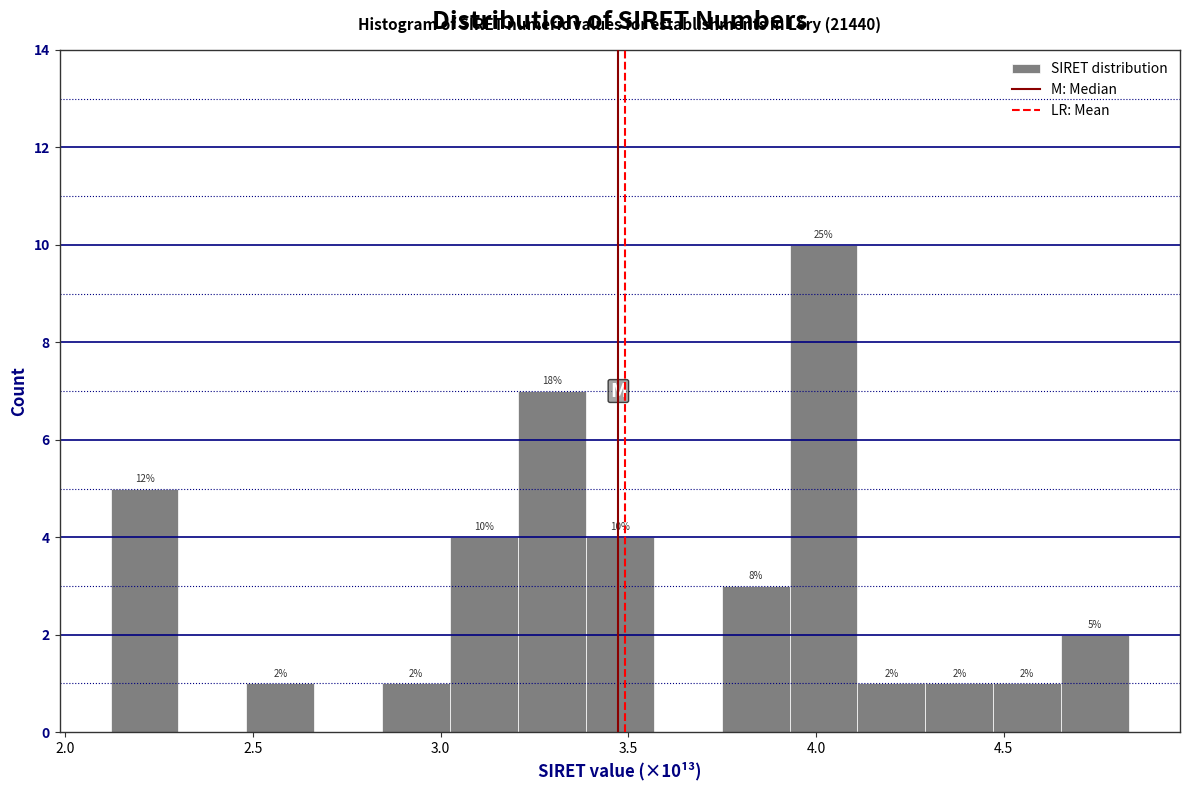

Around what value on the x-axis is the tallest bar? Give the approximate position of its centre, as read against the axis.

4.00